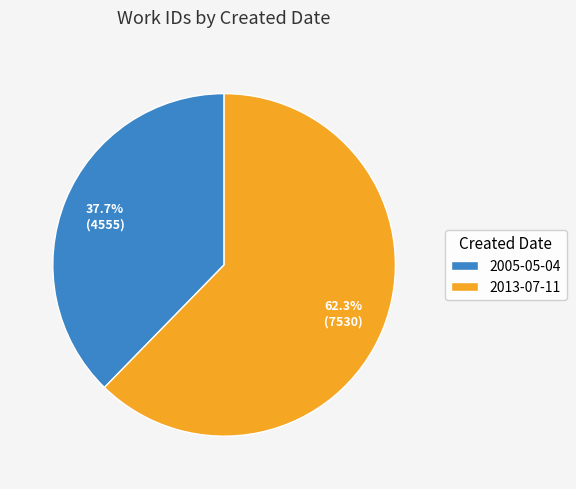

Which slice is the largest?

2013-07-11